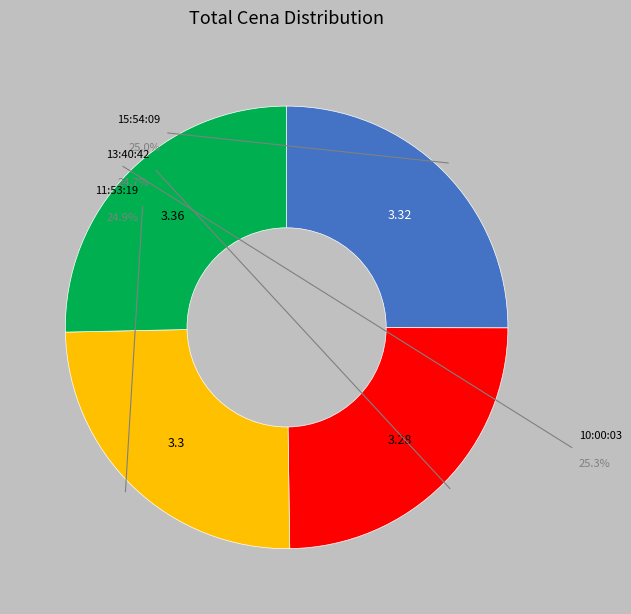

Between 13:40:42 and 15:54:09, which is larger?

15:54:09